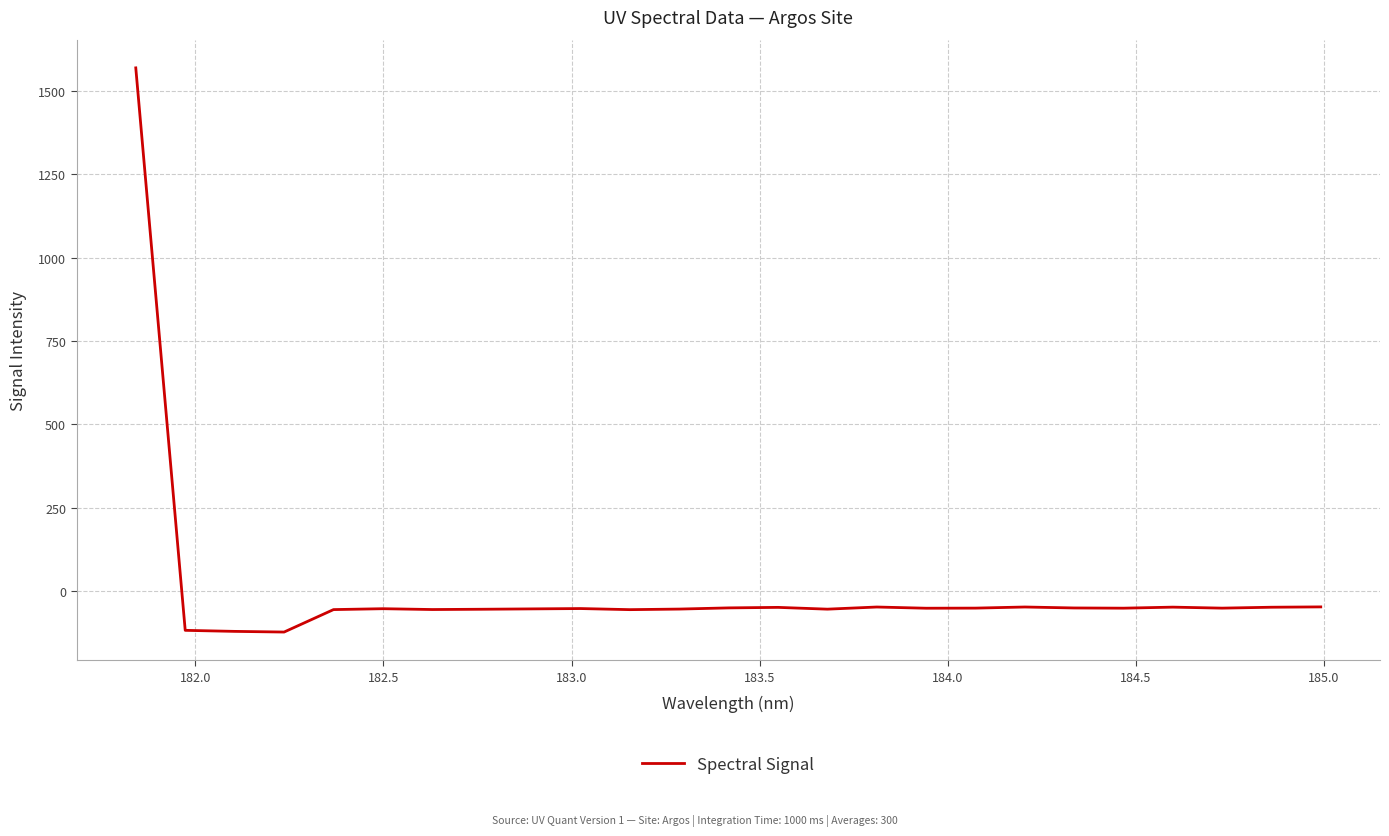

What is the difference between the maximum and minimum values?

1692.7